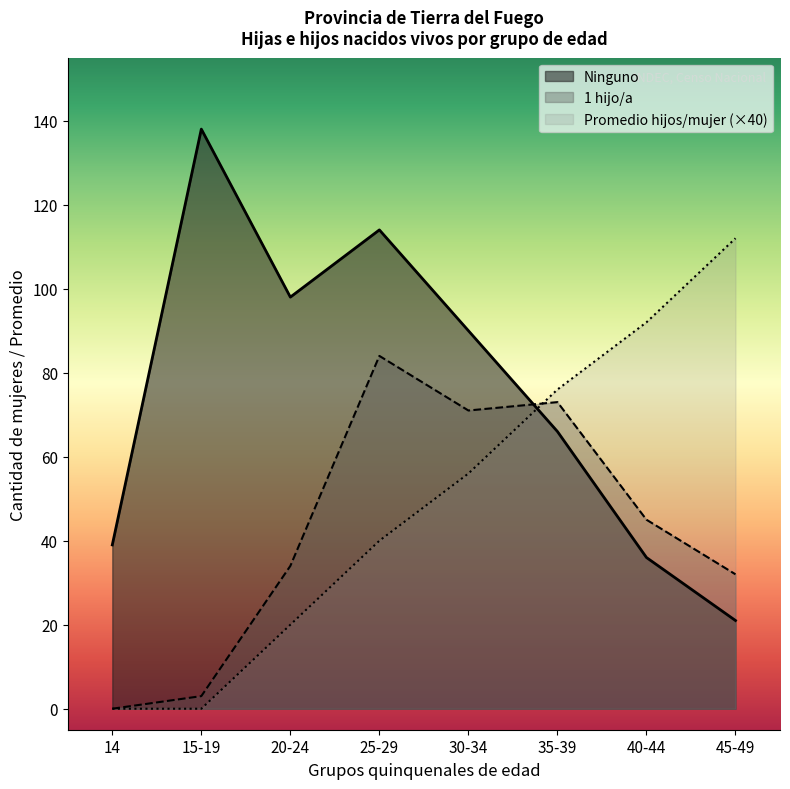

How many times do 1 hijo/a and Promedio hijos/mujer cross each other?

1